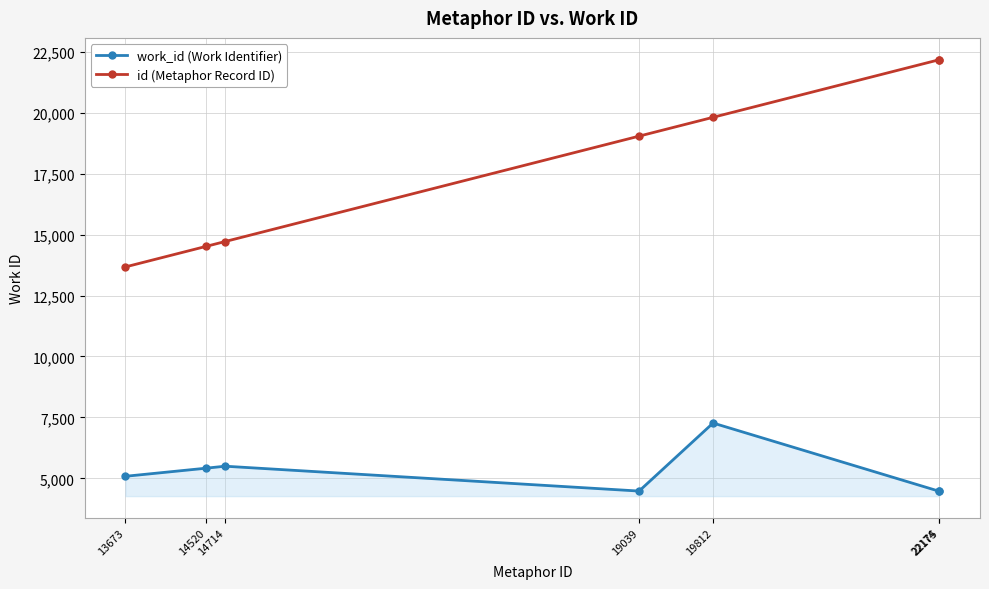

What is the spread (max minus min) of values at 19039?

14562